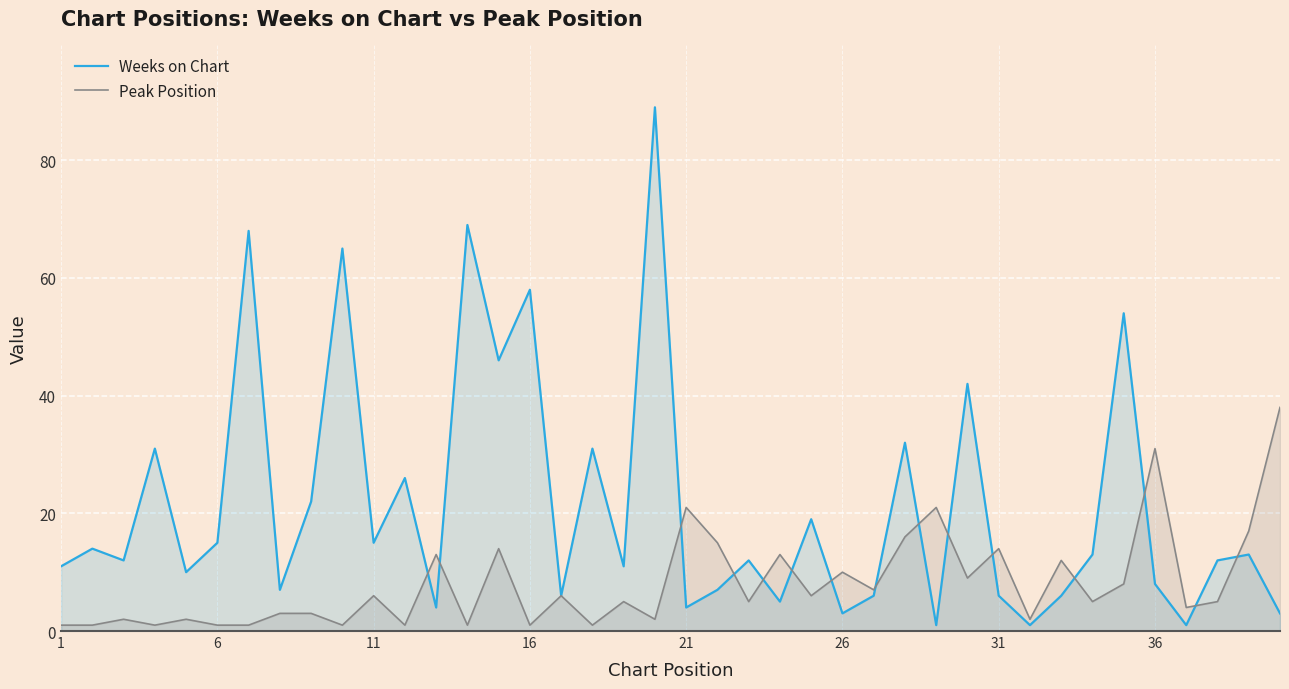

True or false: Peak Position has a value of 21 at 31.

False